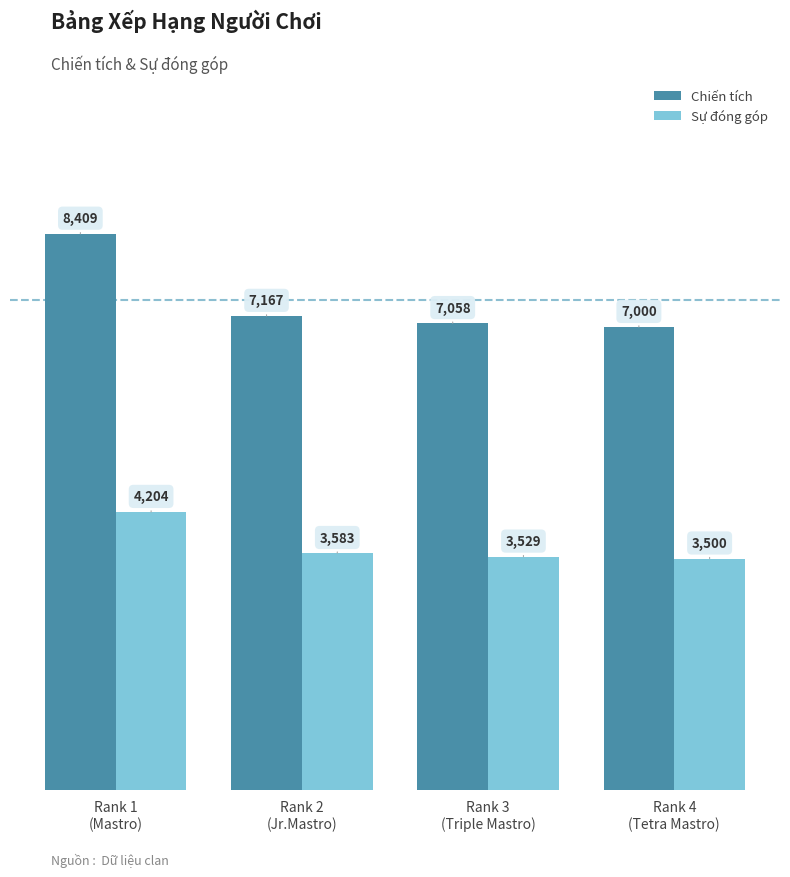

At which category is the sum across all series the highest?

Rank 1
(Mastro)